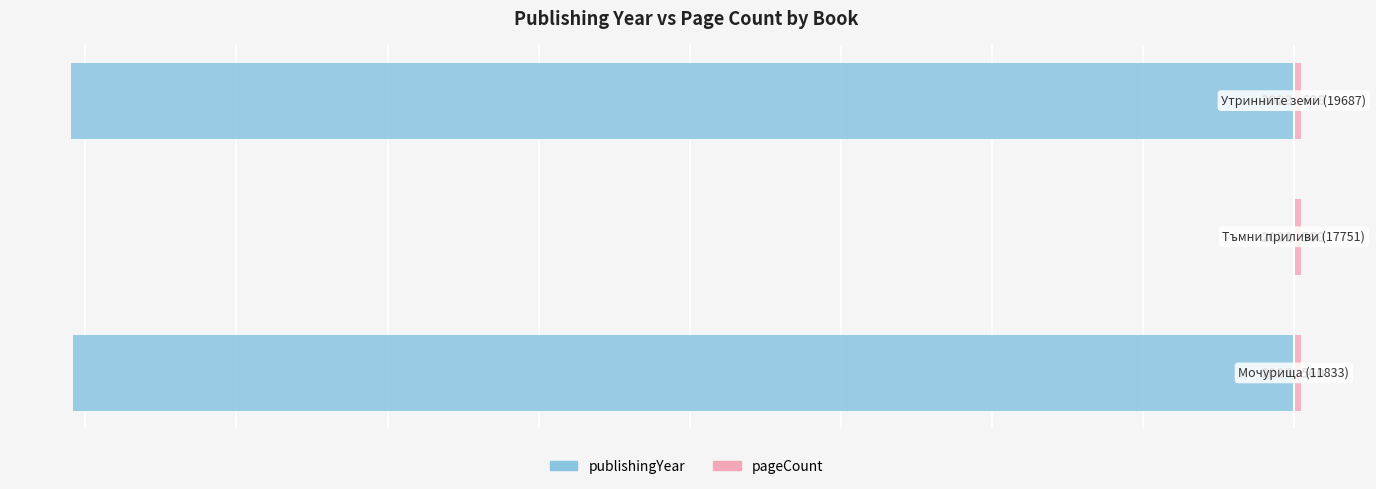

How many pageCount values are between 11 and 12?

2